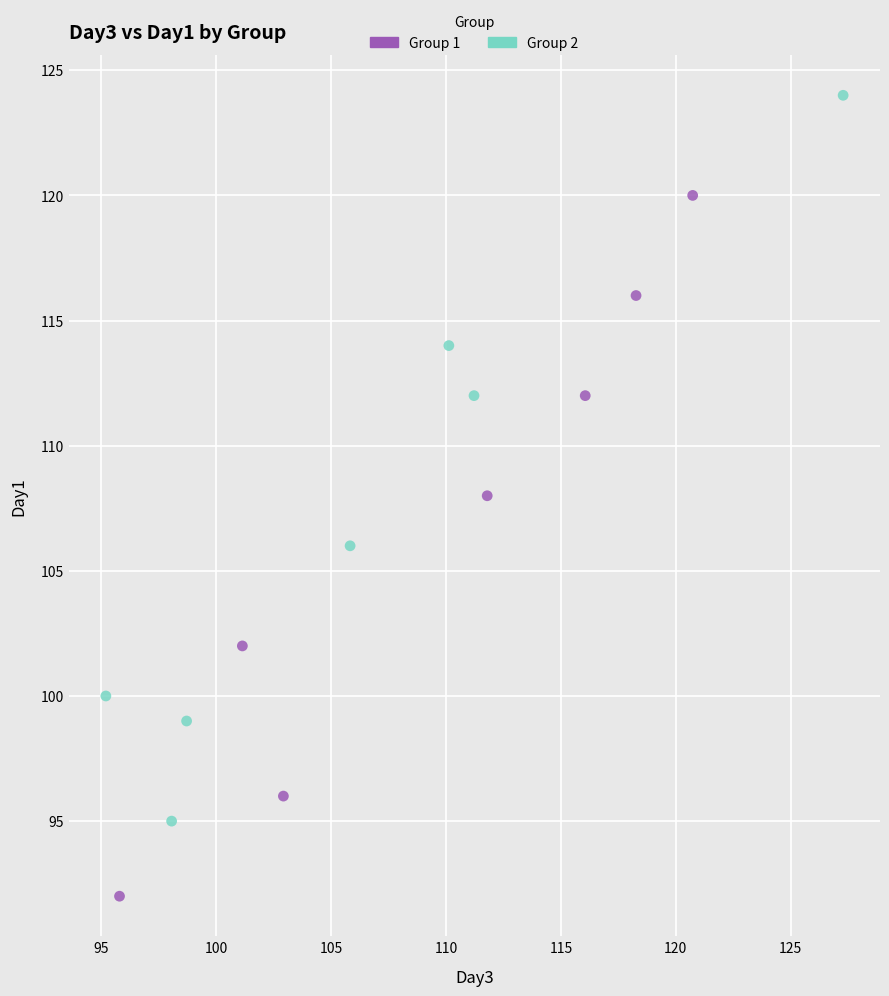

Which series reaches the minimum Y coordinate?

Group 1